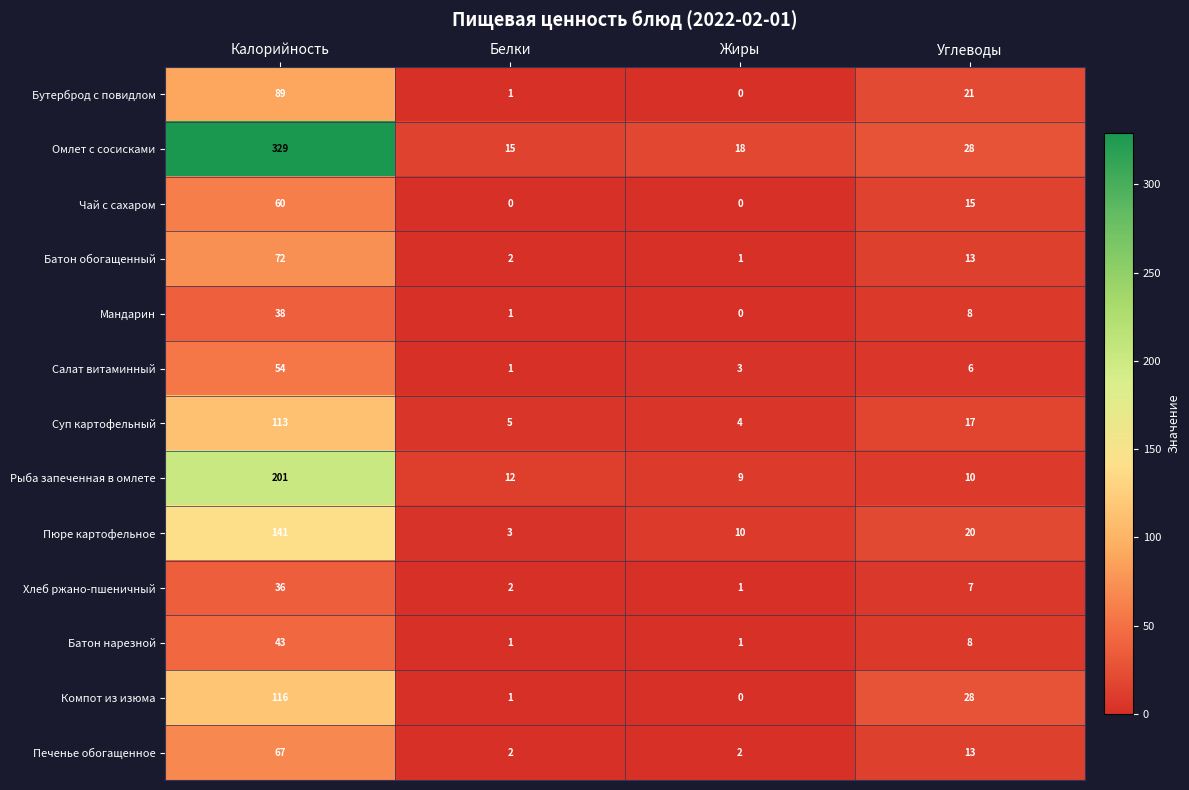

What is the sum of all Салат витаминный values?

64